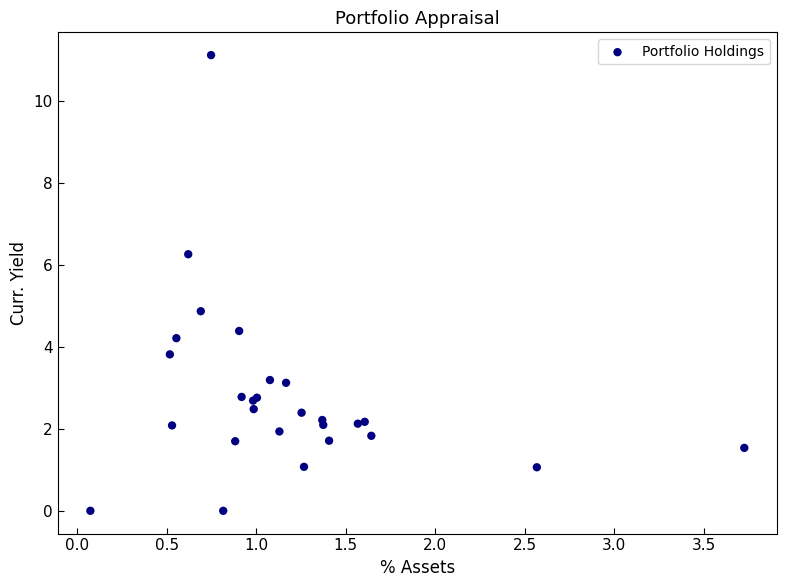

What Y value in the scatter plot is closest to 5?

4.9